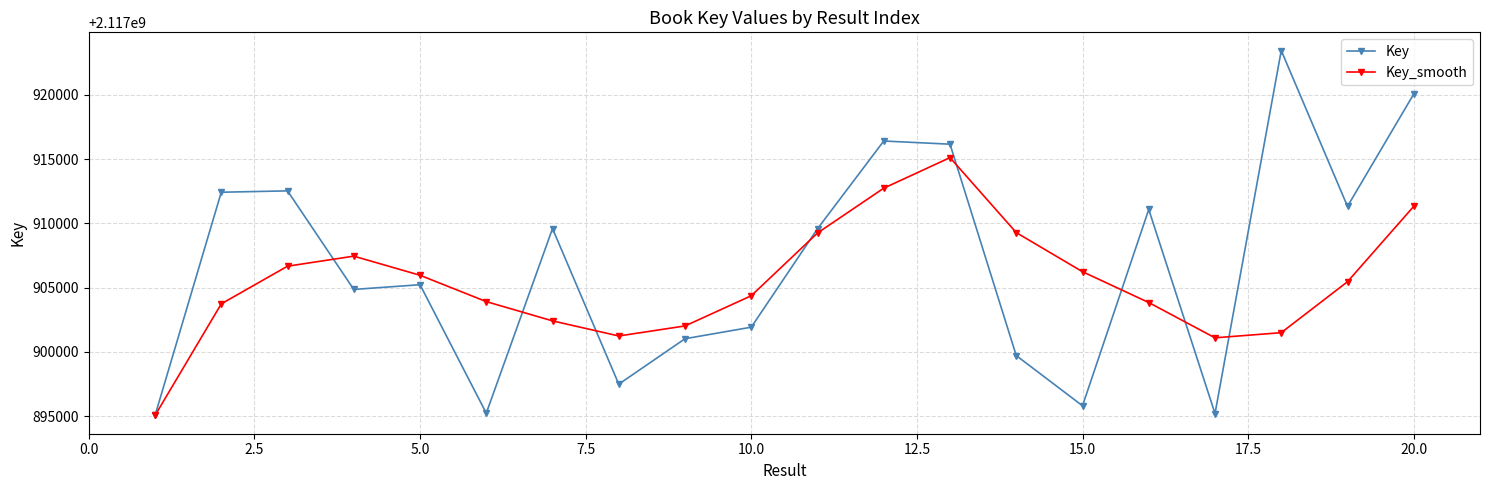

What is the value of the Key_smooth point at the 20th from the left?

2117911330